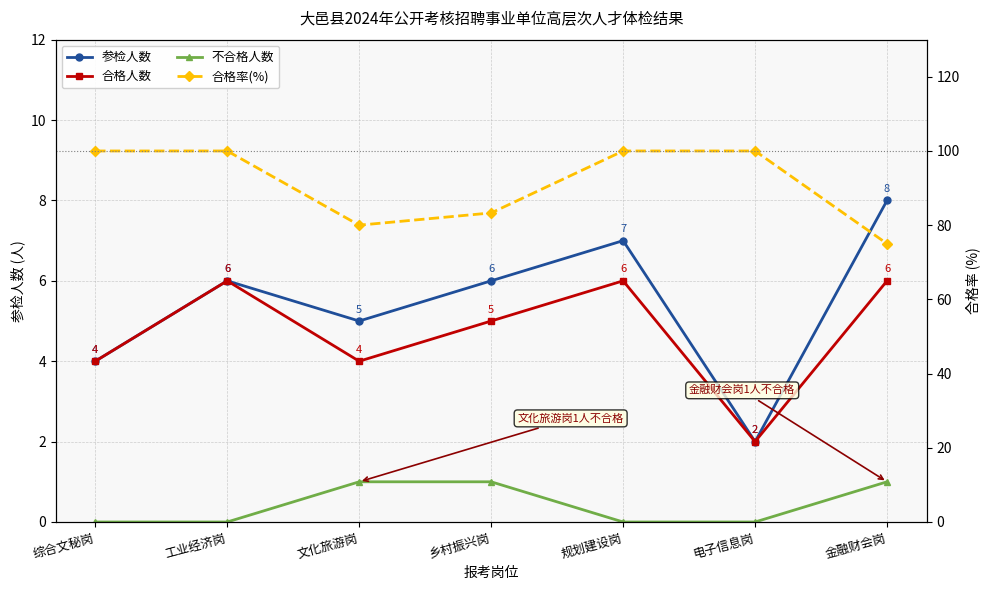

At which category does 合格人数 reach its first local peak?

工业经济岗